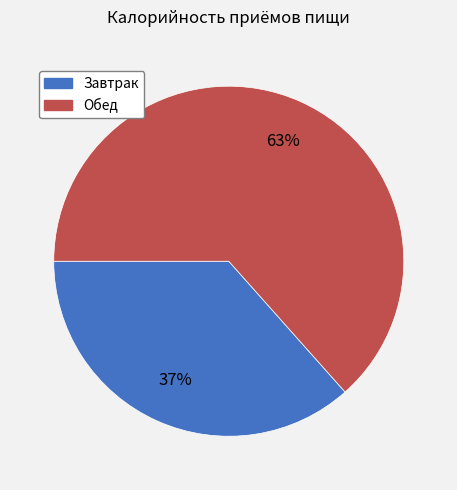

Is it true that Обед is 55% of the pie?

False